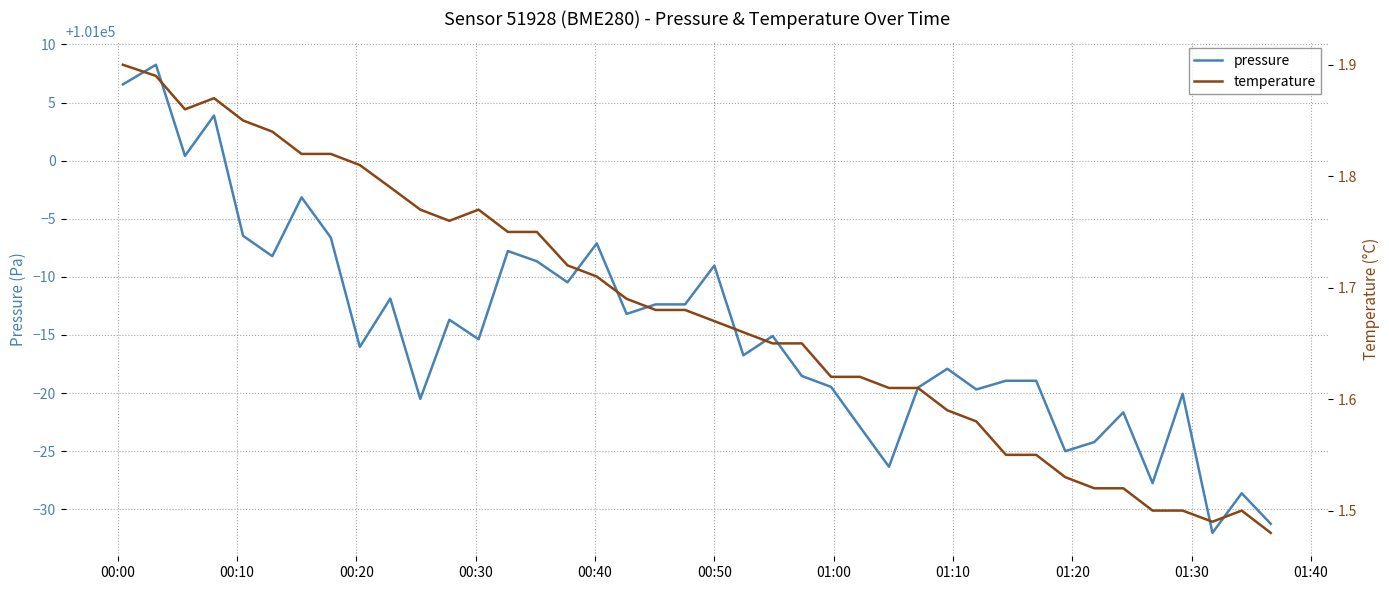

List the series in order of their peak value, highest first.

pressure, temperature